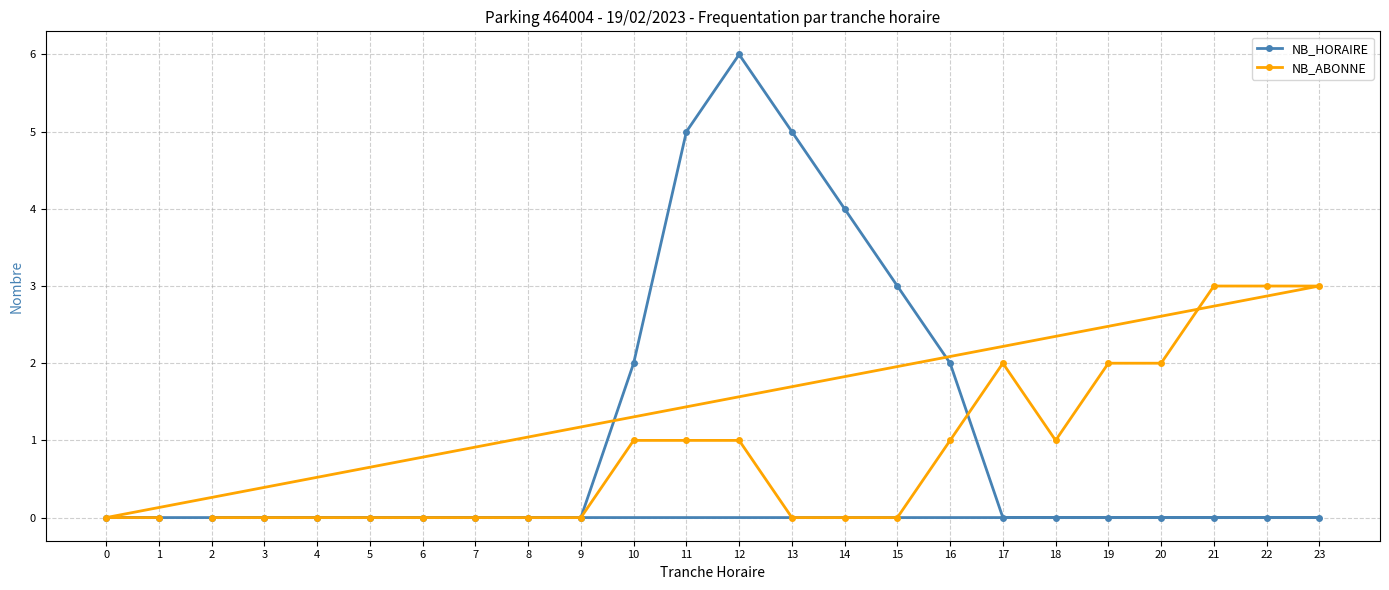

Where is the first local minimum for NB_ABONNE?

18